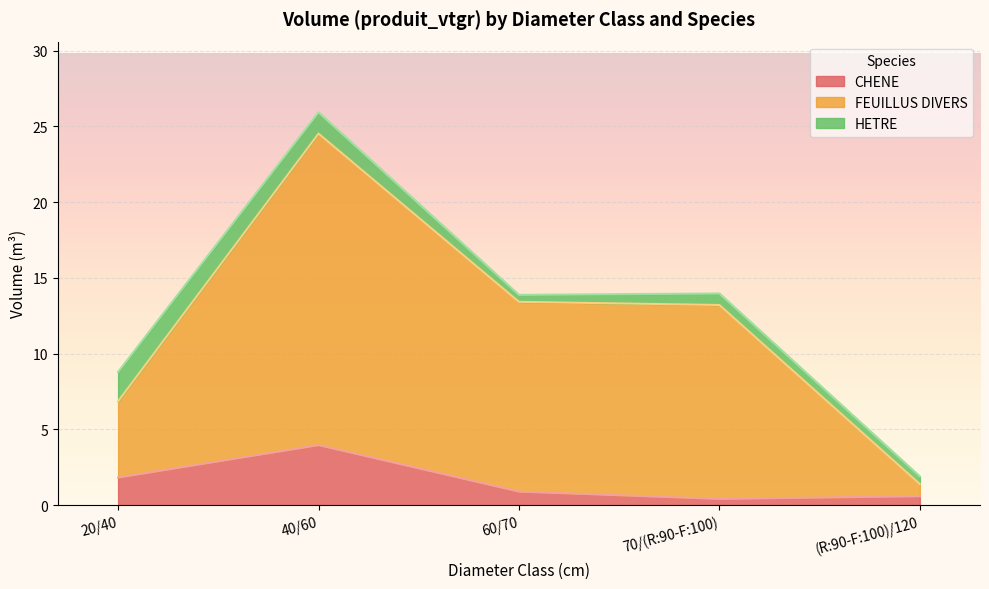

What is the average value of the CHENE series?

1.5